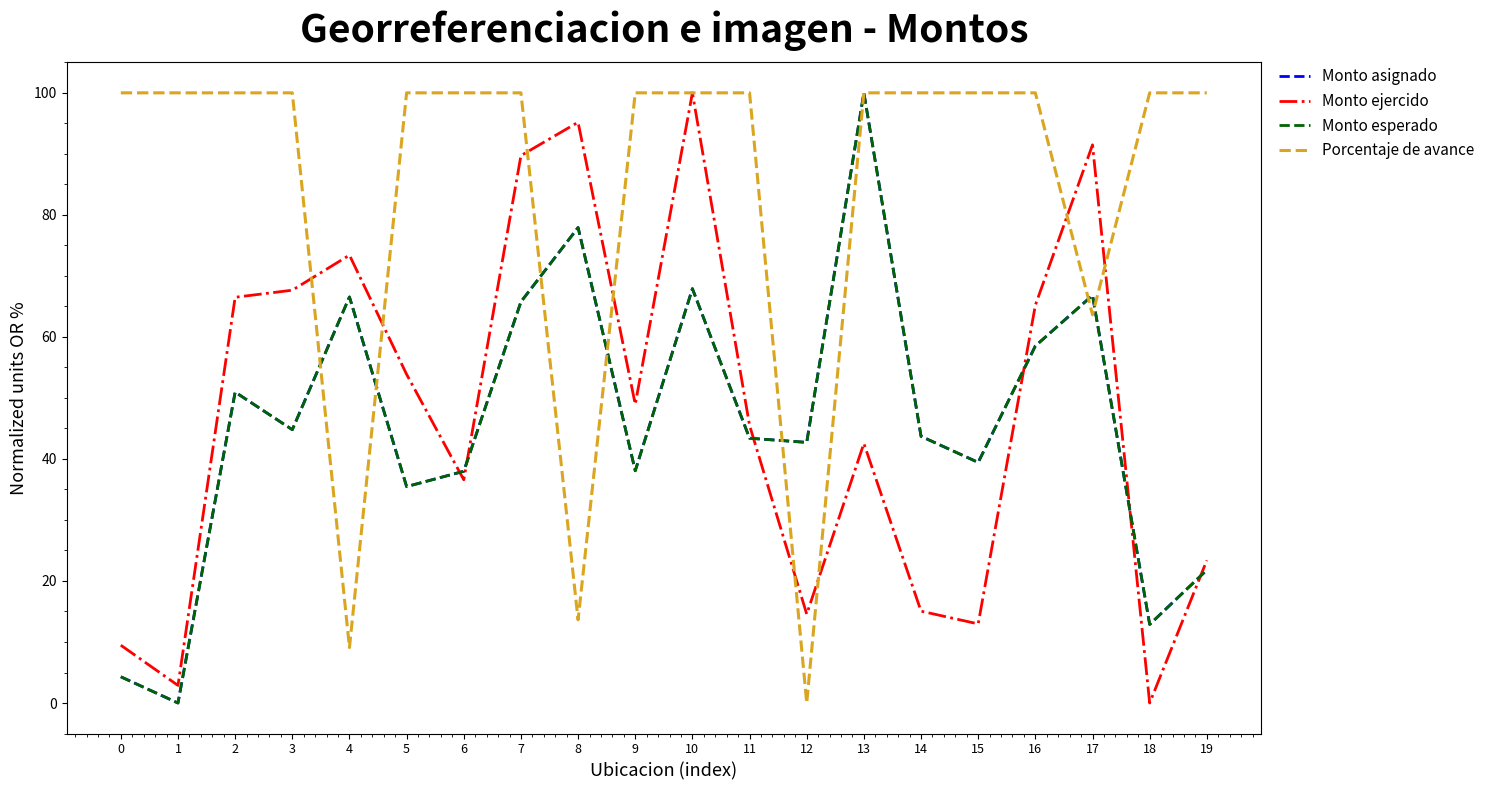

At which category is the sum across all series the highest?

13